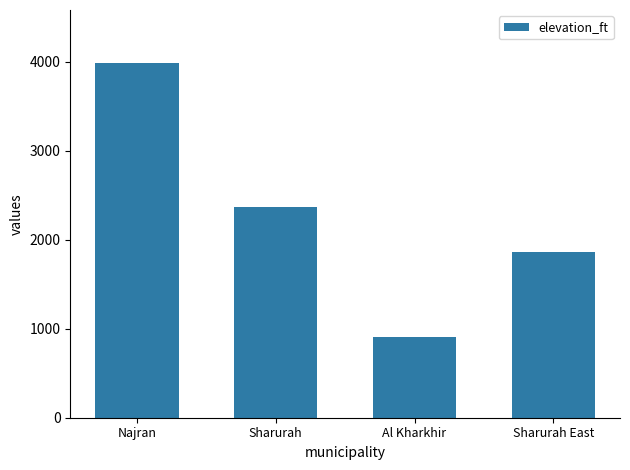

What is the sum of all values?

9114